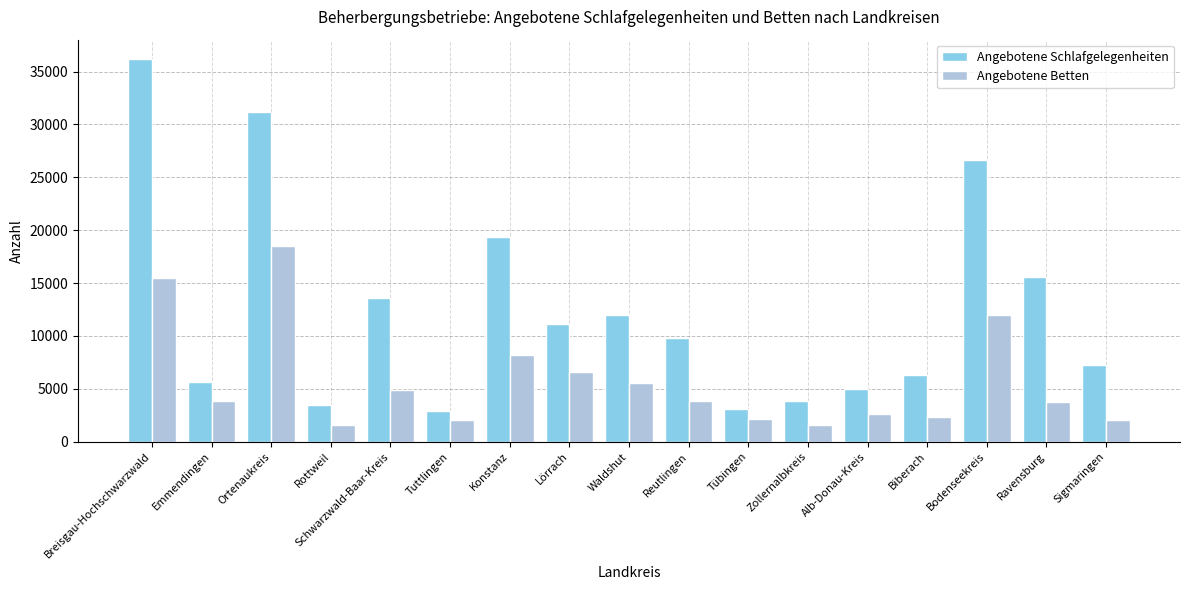

Rank the series at Emmendingen from lowest to highest value.

Angebotene Betten, Angebotene Schlafgelegenheiten